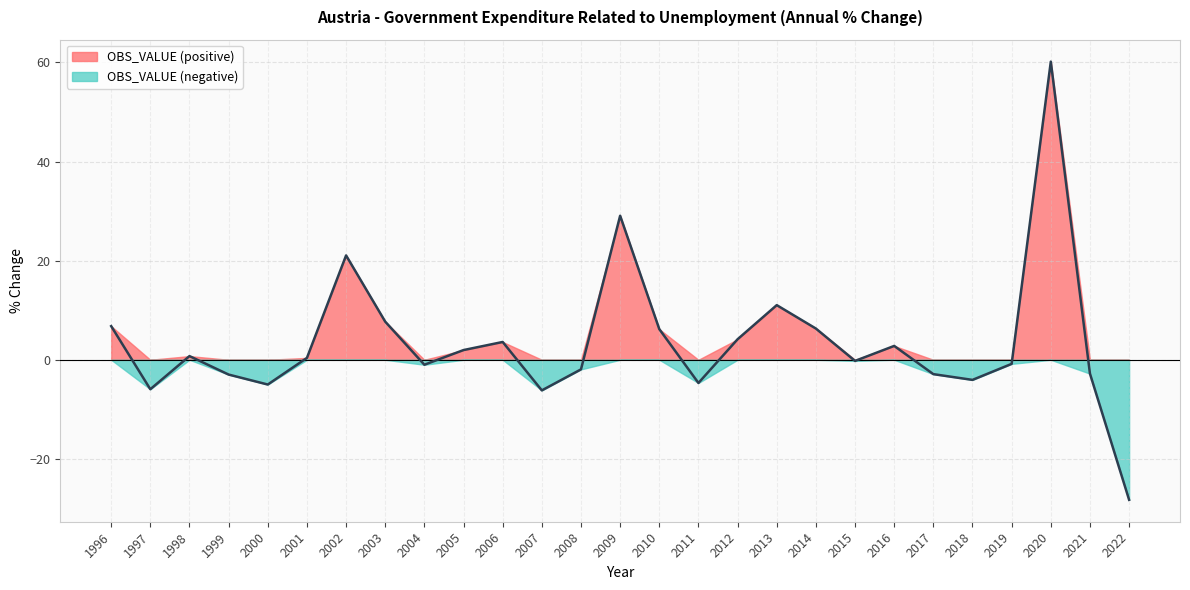

The value at 2017 is -2.9. True or false?

True